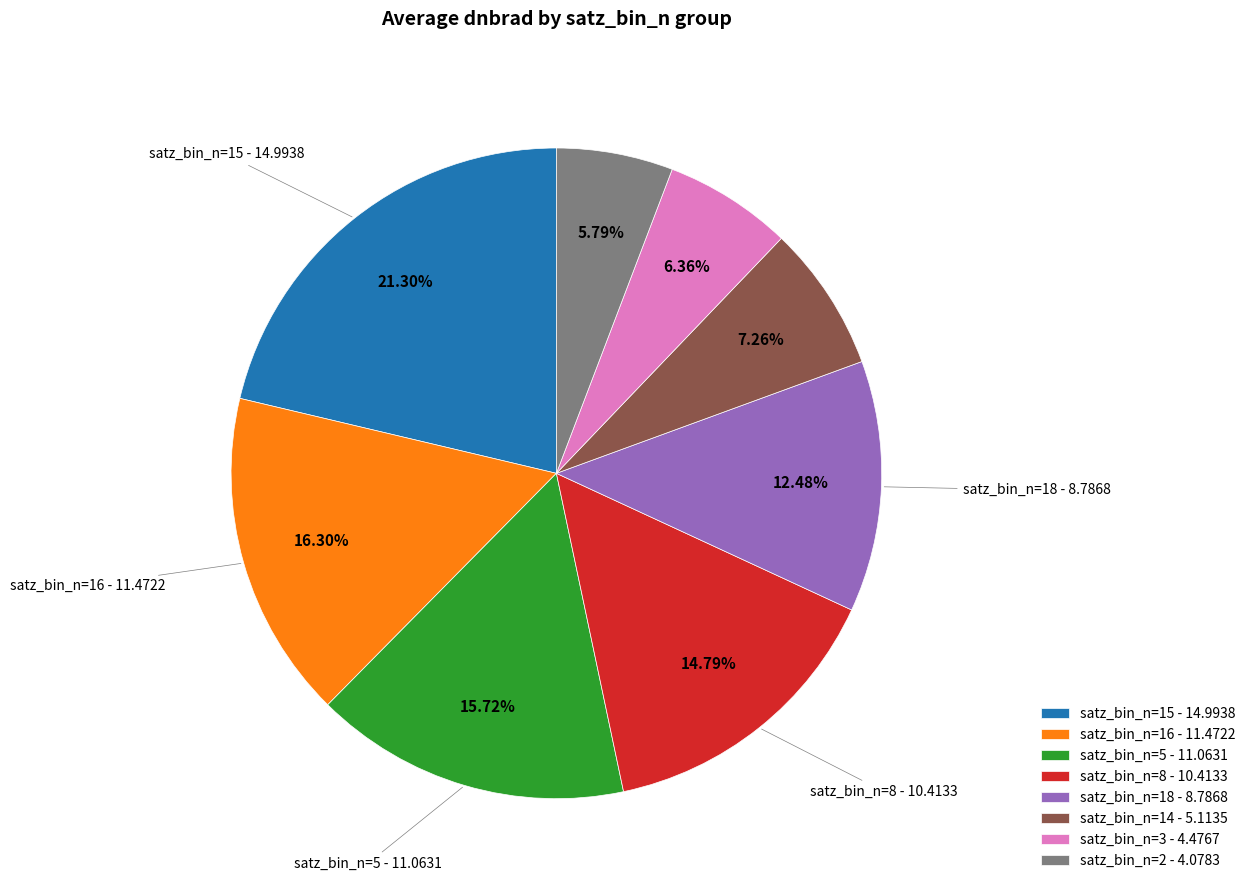

Rank the categories by value from highest to lowest.

satz_bin_n=15 - 14.9938, satz_bin_n=16 - 11.4722, satz_bin_n=5 - 11.0631, satz_bin_n=8 - 10.4133, satz_bin_n=18 - 8.7868, satz_bin_n=14 - 5.1135, satz_bin_n=3 - 4.4767, satz_bin_n=2 - 4.0783